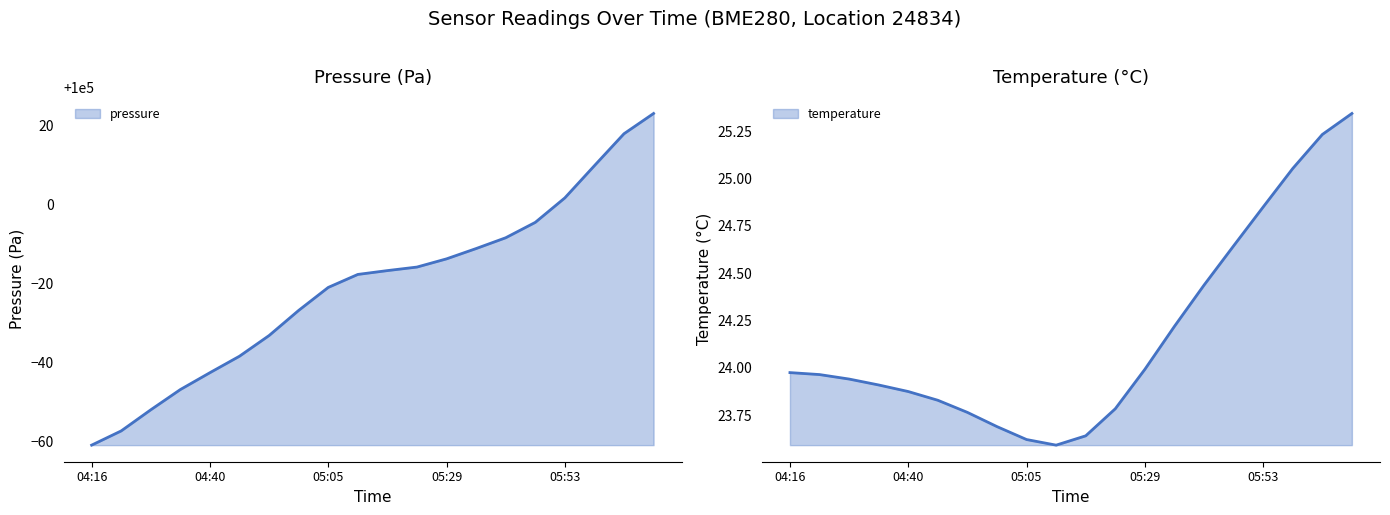

At how many categories does at least one series exceed 44132?

20